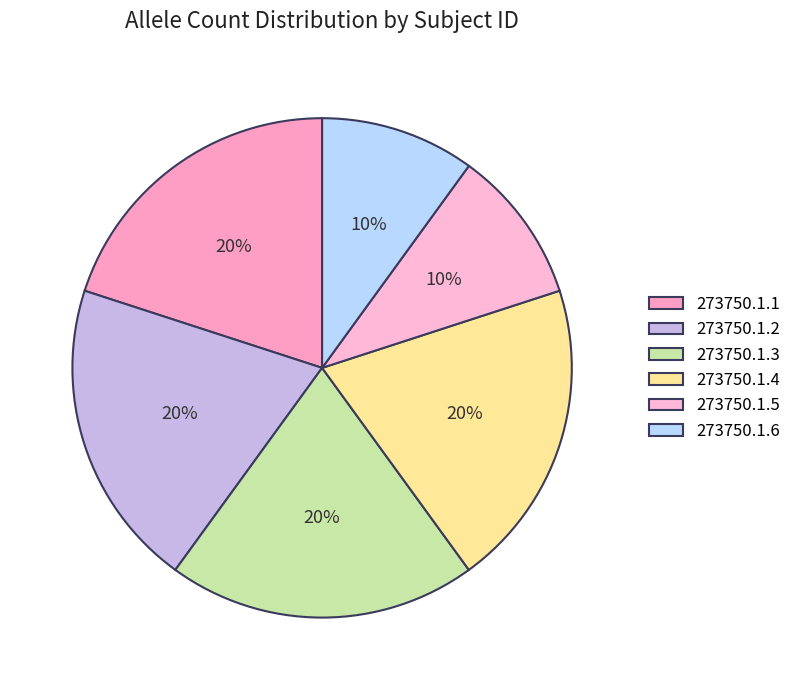

Count the number of slices in the pie.

6